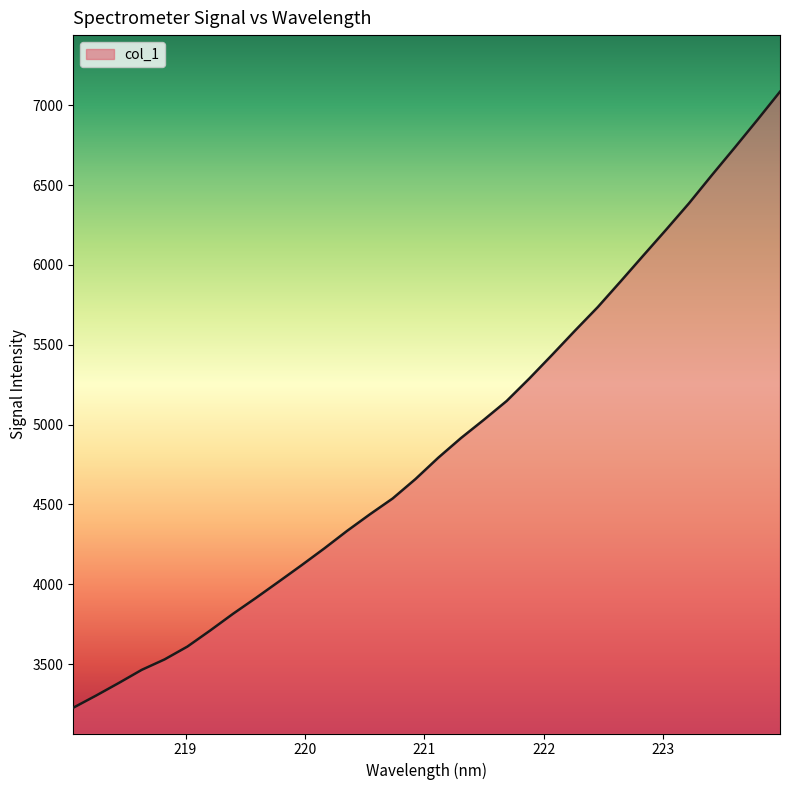

What is the difference between the maximum and minimum values?

3857.2